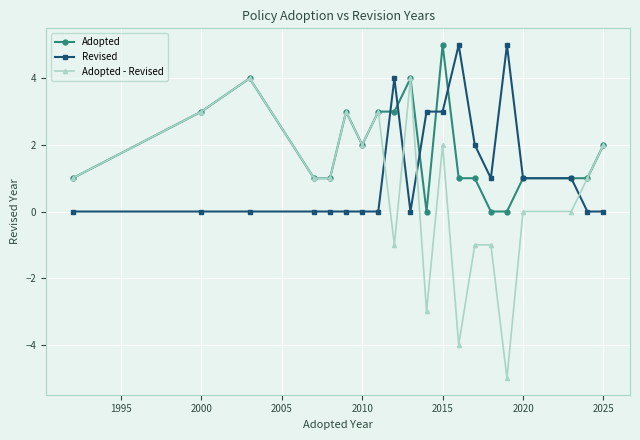

List the series in order of their overall mean, lowest first.

Adopted - Revised, Revised, Adopted